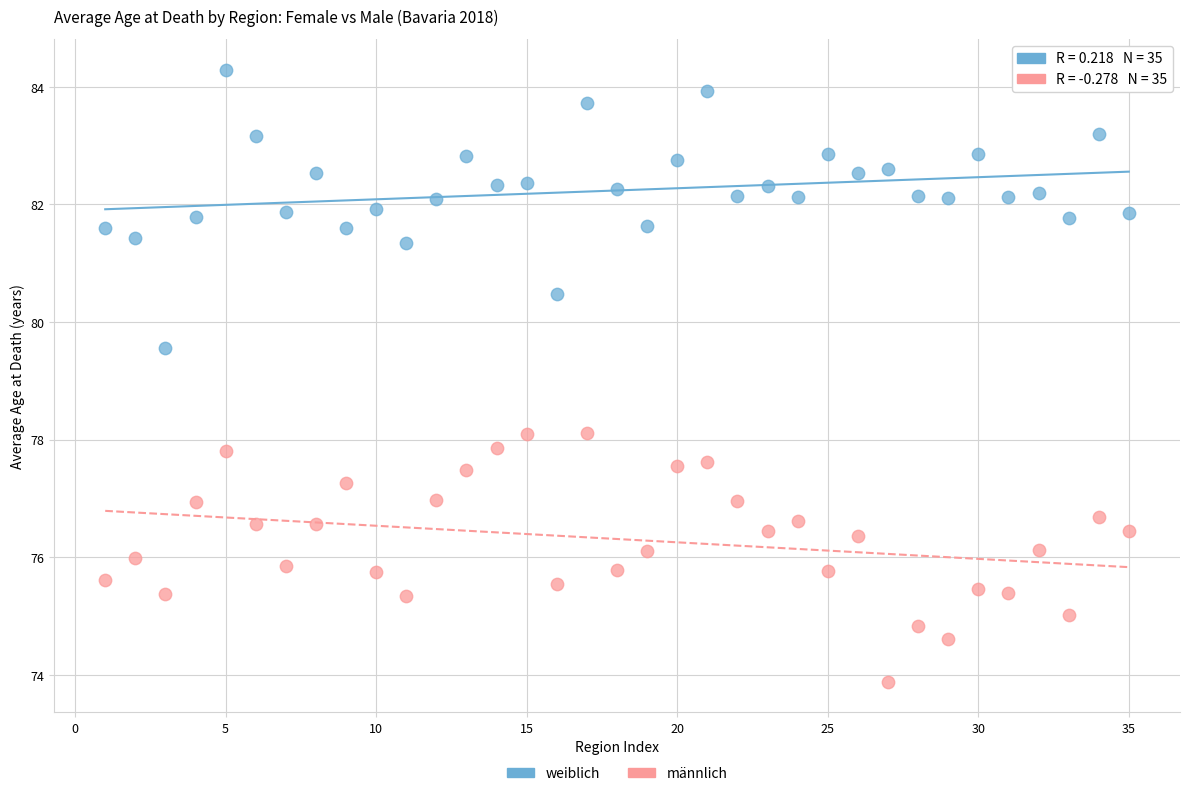

Which series reaches the maximum Y coordinate?

weiblich